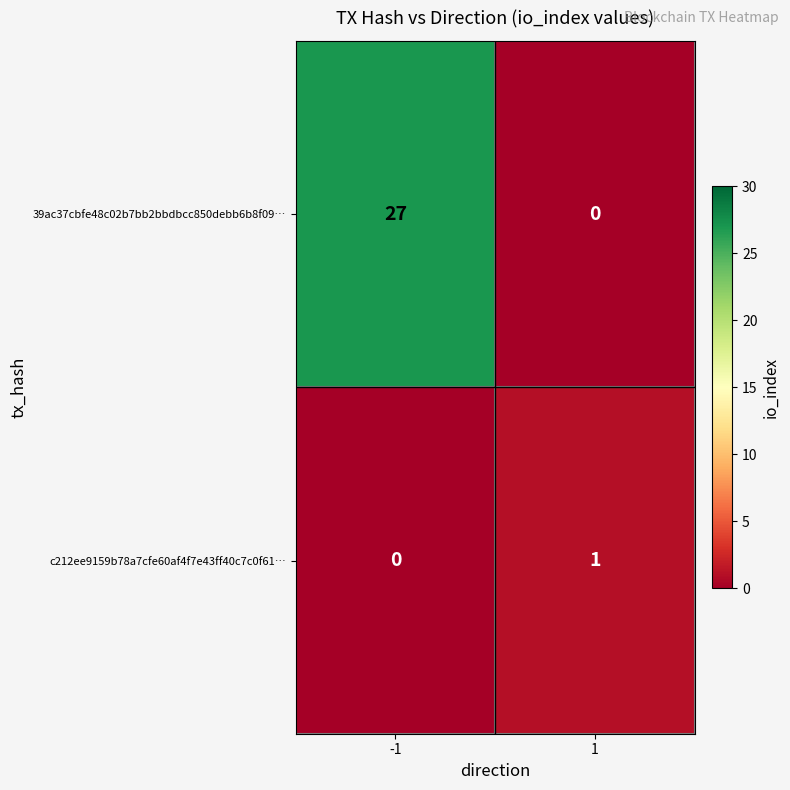

How many distinct data groups are displayed?

2